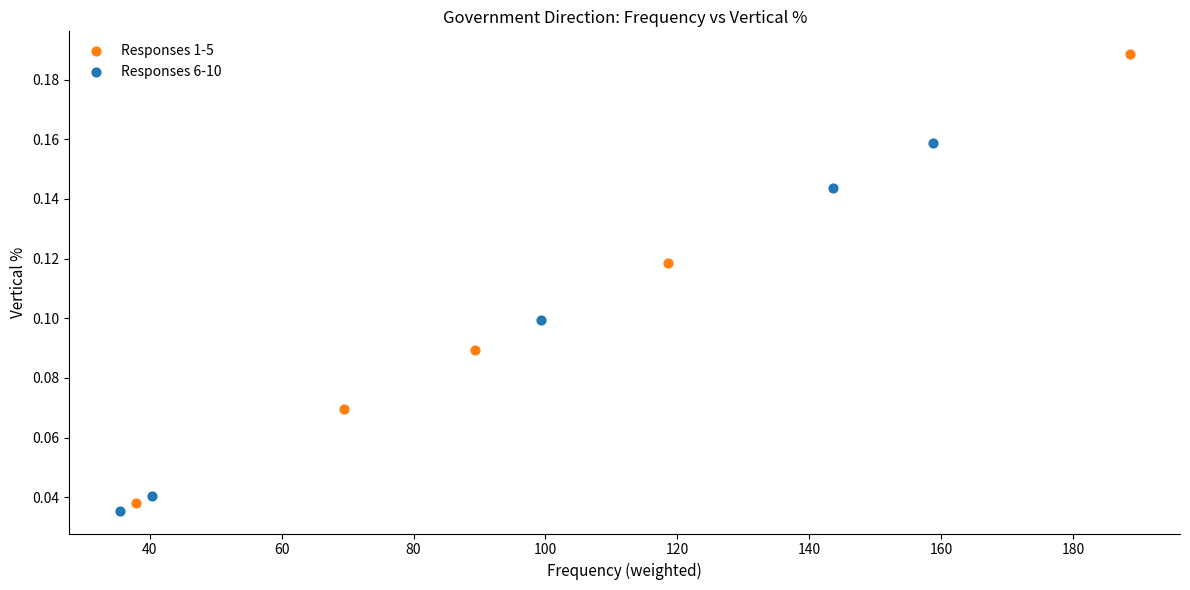

Which series contains the lowest Y value?

Responses 6-10